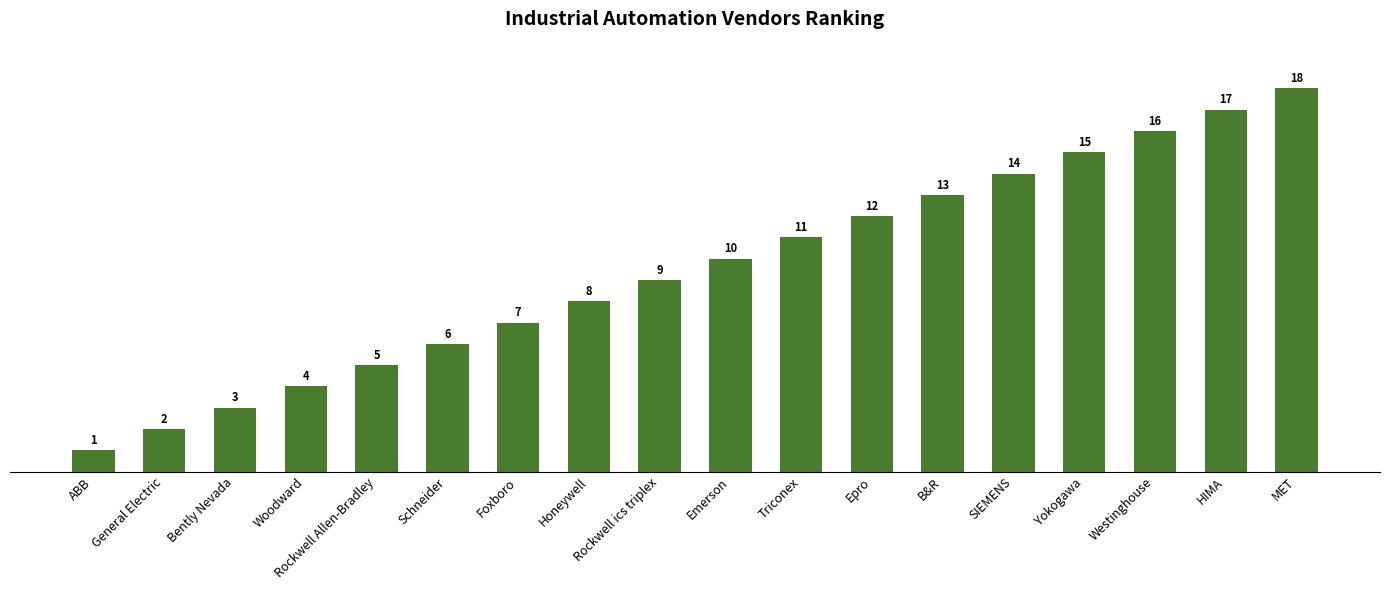

The value at B&R is 13. True or false?

True